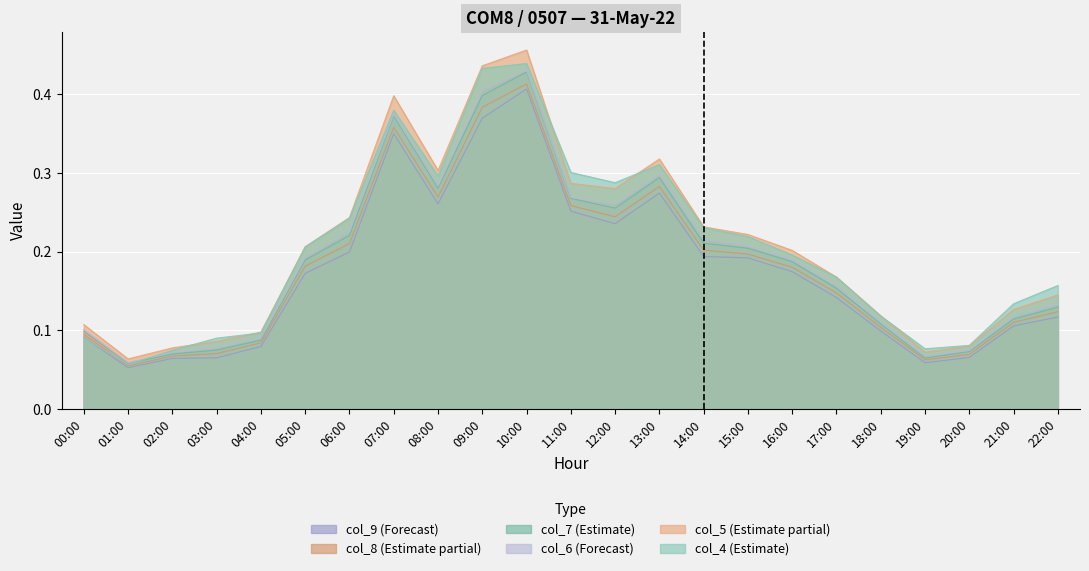

Reading left to right, transcribe all the data shown in this chart.

col_4: 00:00=0.1	01:00=0.1	02:00=0.1	03:00=0.1	04:00=0.1	05:00=0.2	06:00=0.2	07:00=0.4	08:00=0.3	09:00=0.4	10:00=0.4	11:00=0.3	12:00=0.3	13:00=0.3	14:00=0.2	15:00=0.2	16:00=0.2	17:00=0.2	18:00=0.1	19:00=0.1	20:00=0.1	21:00=0.1	22:00=0.2
col_5: 00:00=0.1	01:00=0.1	02:00=0.1	03:00=0.1	04:00=0.1	05:00=0.2	06:00=0.2	07:00=0.4	08:00=0.3	09:00=0.4	10:00=0.5	11:00=0.3	12:00=0.3	13:00=0.3	14:00=0.2	15:00=0.2	16:00=0.2	17:00=0.2	18:00=0.1	19:00=0.1	20:00=0.1	21:00=0.1	22:00=0.1
col_6: 00:00=0.1	01:00=0.1	02:00=0.1	03:00=0.1	04:00=0.1	05:00=0.2	06:00=0.2	07:00=0.4	08:00=0.3	09:00=0.4	10:00=0.4	11:00=0.3	12:00=0.3	13:00=0.3	14:00=0.2	15:00=0.2	16:00=0.2	17:00=0.2	18:00=0.1	19:00=0.1	20:00=0.1	21:00=0.1	22:00=0.1
col_7: 00:00=0.1	01:00=0.1	02:00=0.1	03:00=0.1	04:00=0.1	05:00=0.2	06:00=0.2	07:00=0.4	08:00=0.3	09:00=0.4	10:00=0.4	11:00=0.3	12:00=0.3	13:00=0.3	14:00=0.2	15:00=0.2	16:00=0.2	17:00=0.2	18:00=0.1	19:00=0.1	20:00=0.1	21:00=0.1	22:00=0.1
col_8: 00:00=0.1	01:00=0.1	02:00=0.1	03:00=0.1	04:00=0.1	05:00=0.2	06:00=0.2	07:00=0.4	08:00=0.3	09:00=0.4	10:00=0.4	11:00=0.3	12:00=0.2	13:00=0.3	14:00=0.2	15:00=0.2	16:00=0.2	17:00=0.1	18:00=0.1	19:00=0.1	20:00=0.1	21:00=0.1	22:00=0.1
col_9: 00:00=0.1	01:00=0.1	02:00=0.1	03:00=0.1	04:00=0.1	05:00=0.2	06:00=0.2	07:00=0.3	08:00=0.3	09:00=0.4	10:00=0.4	11:00=0.3	12:00=0.2	13:00=0.3	14:00=0.2	15:00=0.2	16:00=0.2	17:00=0.1	18:00=0.1	19:00=0.1	20:00=0.1	21:00=0.1	22:00=0.1